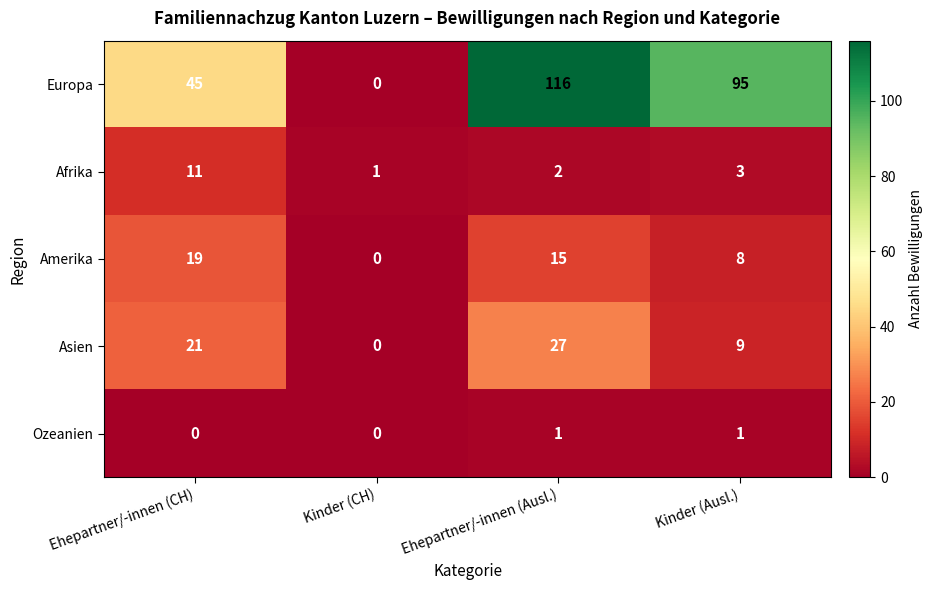

At which label is Afrika closest to 6?

Kinder (Ausl.)